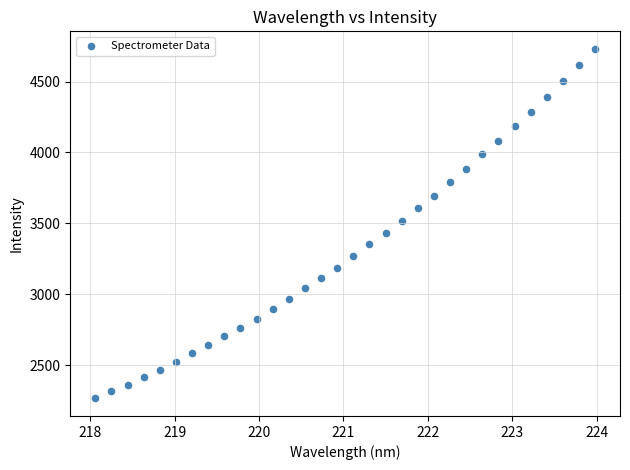

What is the range of Y values (max minus min)?

2466.2